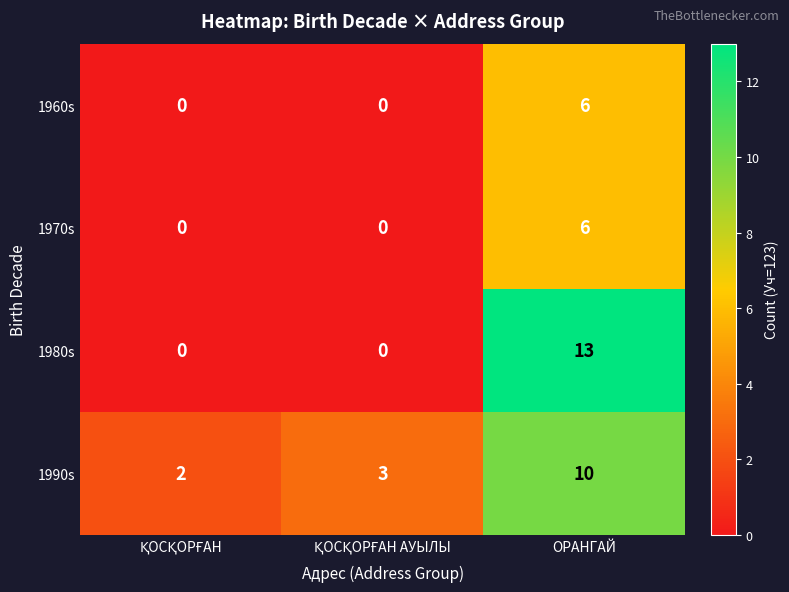

At which category is the sum across all series the highest?

ОРАНГАЙ